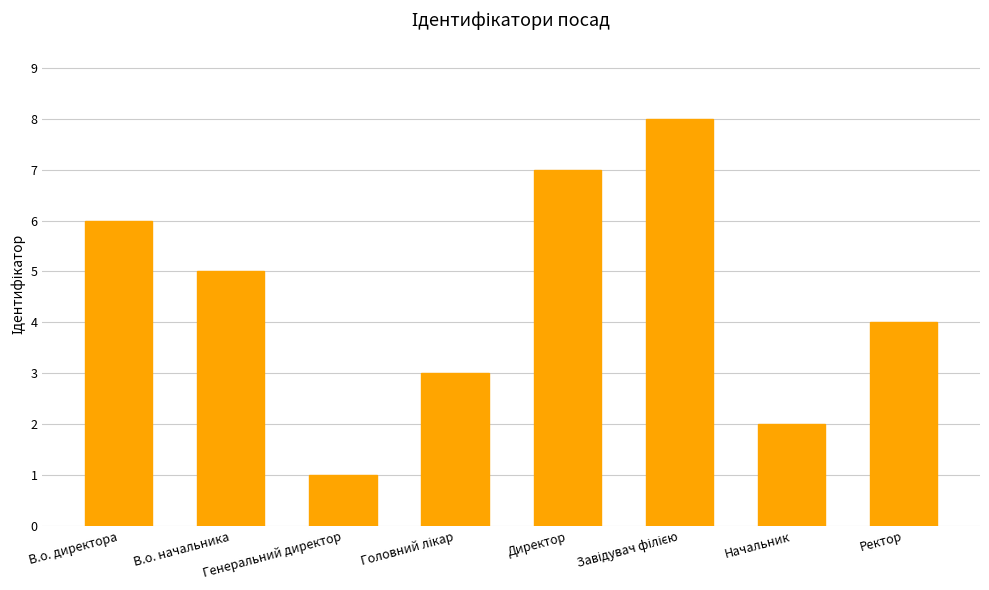

What is the maximum value shown in the chart?

8